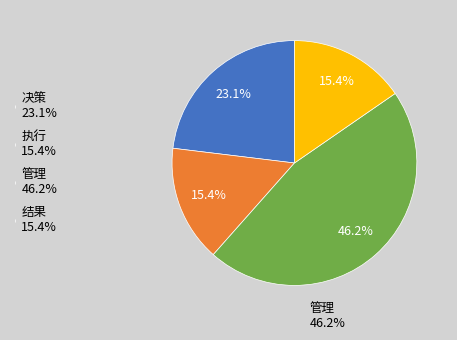

What percentage is the 结果 slice, to the nearest percent?

15%